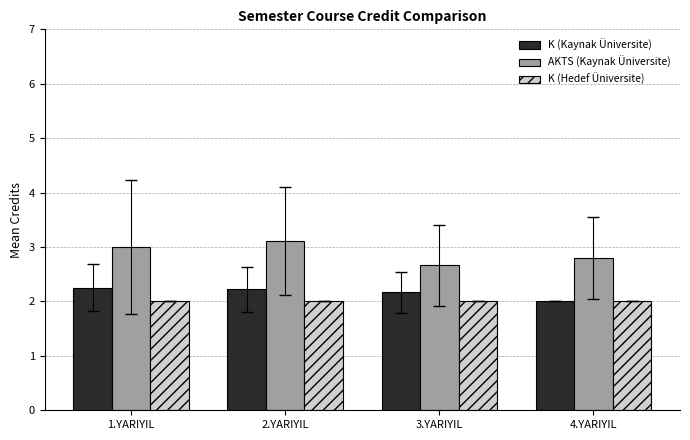

Which series has the largest total across all categories?

AKTS (Kaynak Üniversite)